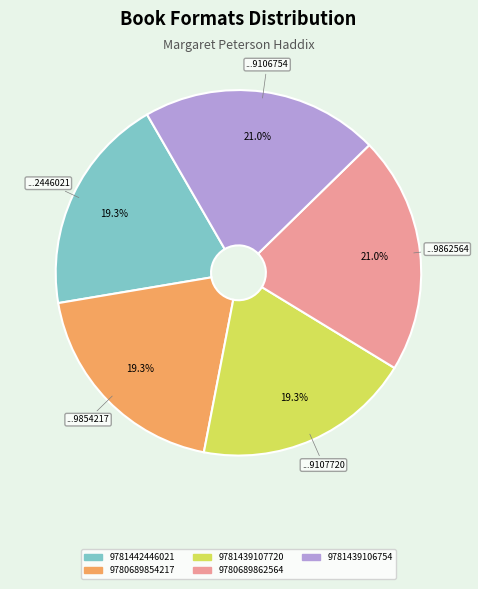

How many segments does this pie chart have?

5